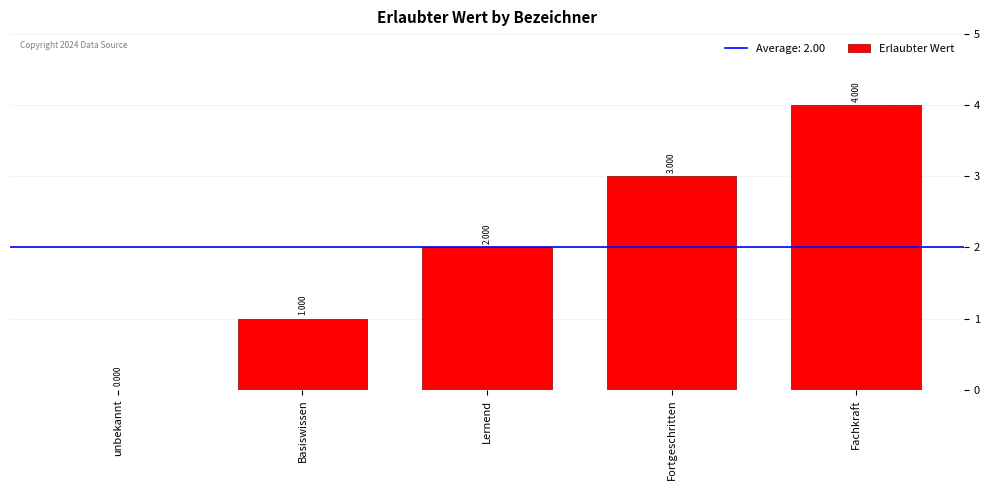

Which has a higher value, Fortgeschritten or unbekannt?

Fortgeschritten